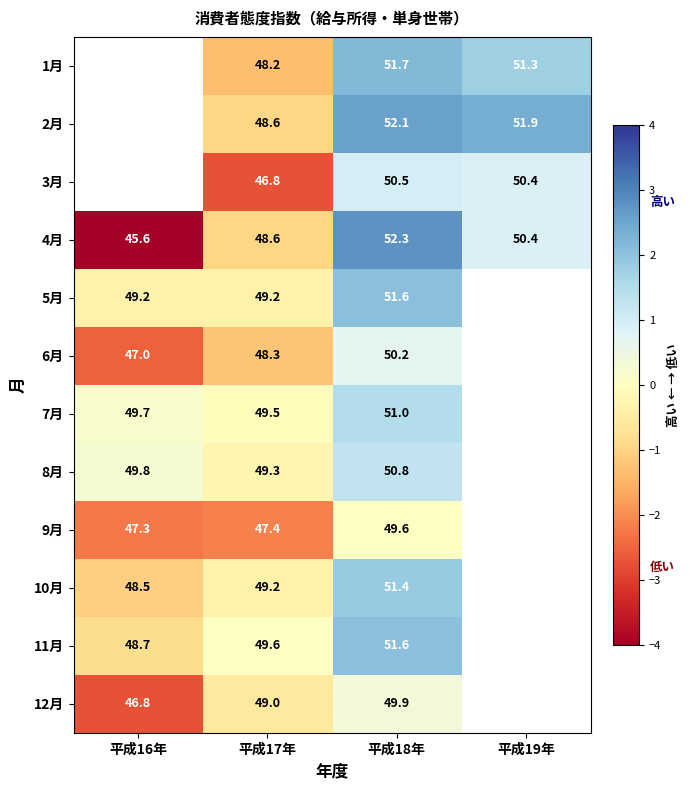

Which has a higher value, 平成16年 or 平成19年?

平成19年